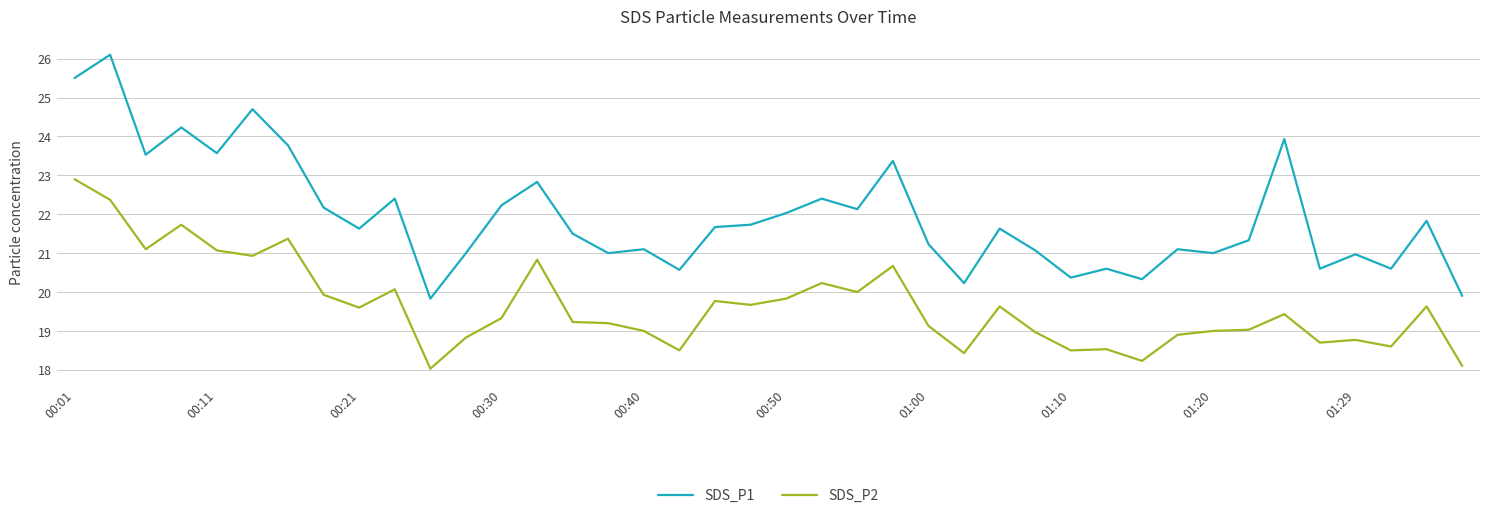

Rank the series by their maximum value, from highest to lowest.

SDS_P1, SDS_P2